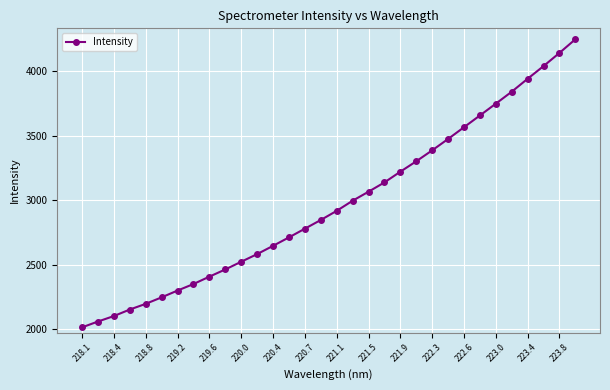

What is the difference between the second highest and minimum values?

2126.7